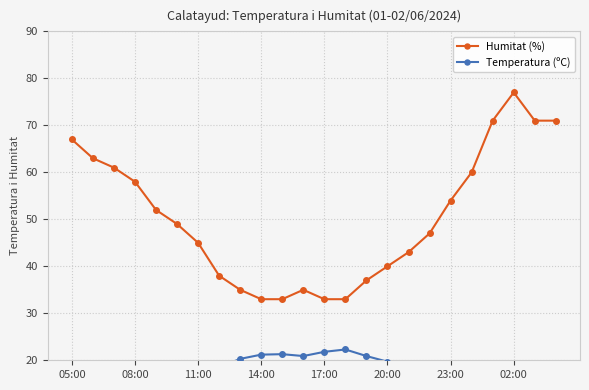

Is it true that Humitat (%) equals 33 at 17:00?

True